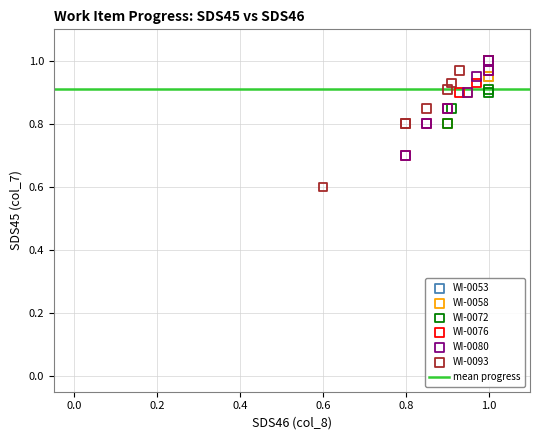

Which series contains the lowest Y value?

WI-0093